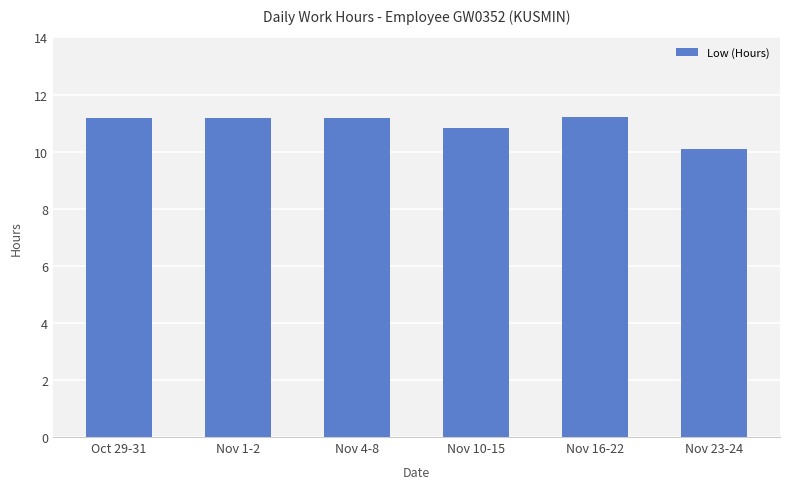

Reading right to left, list all the values displayed in this chart.

10.1	11.2	10.8	11.2	11.2	11.2